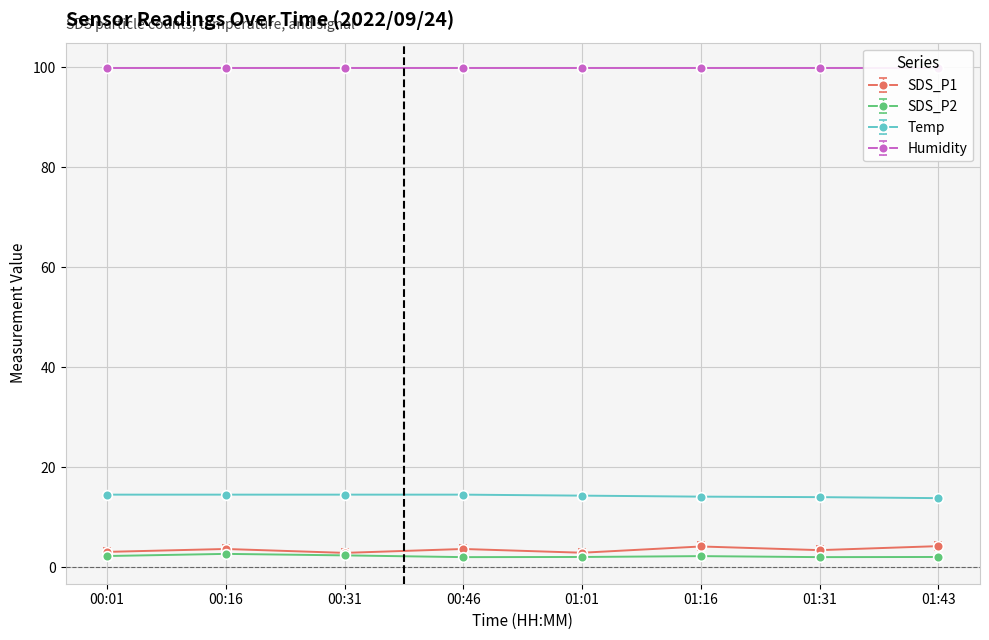

Which category has the highest value across all series?

00:01